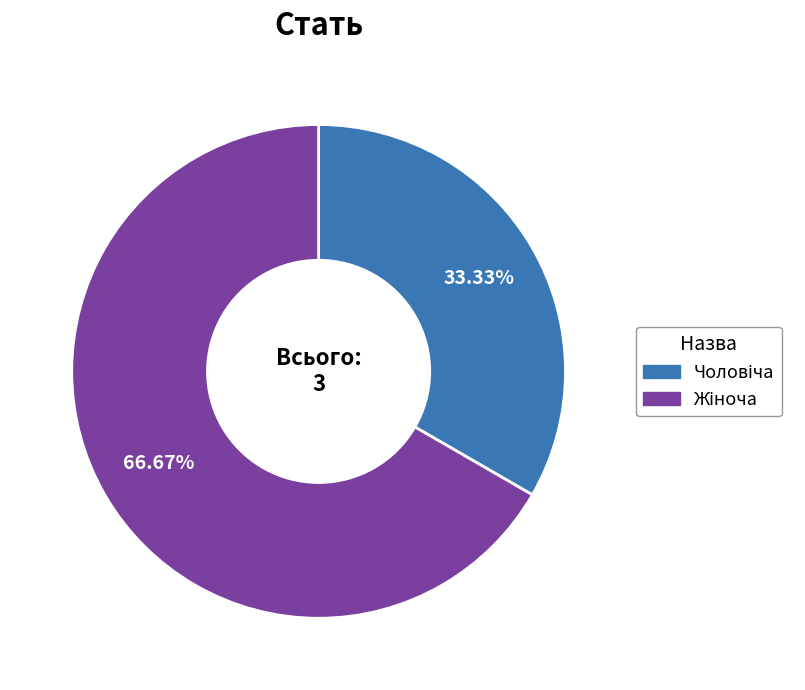

Does any single category account for the majority?

Yes